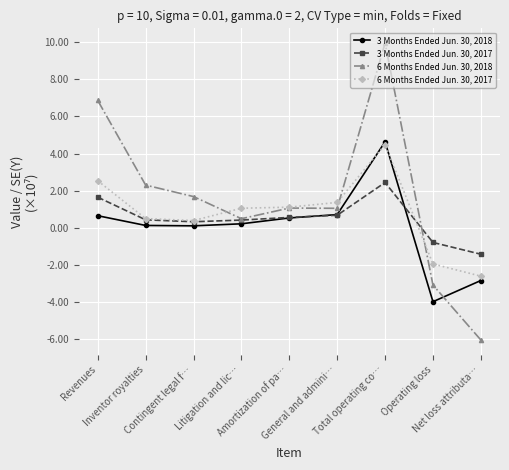

What is the sum of all 3 Months Ended Jun. 30, 2018 values?

0.1